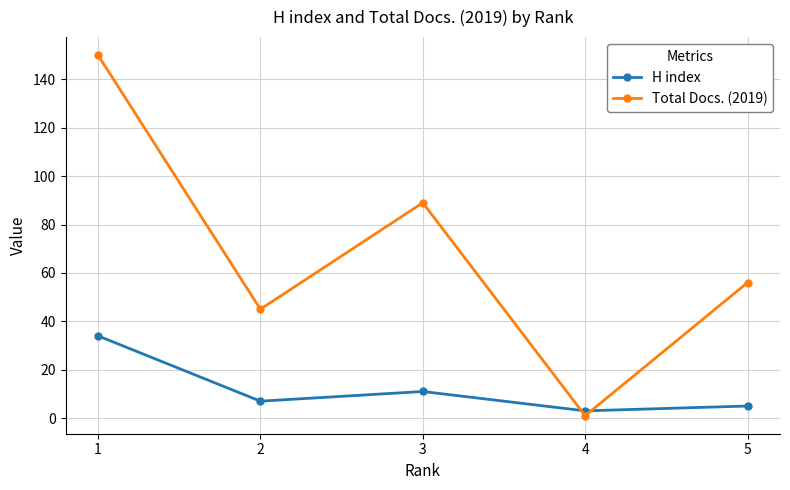

At how many categories does at least one series exceed 14?

4